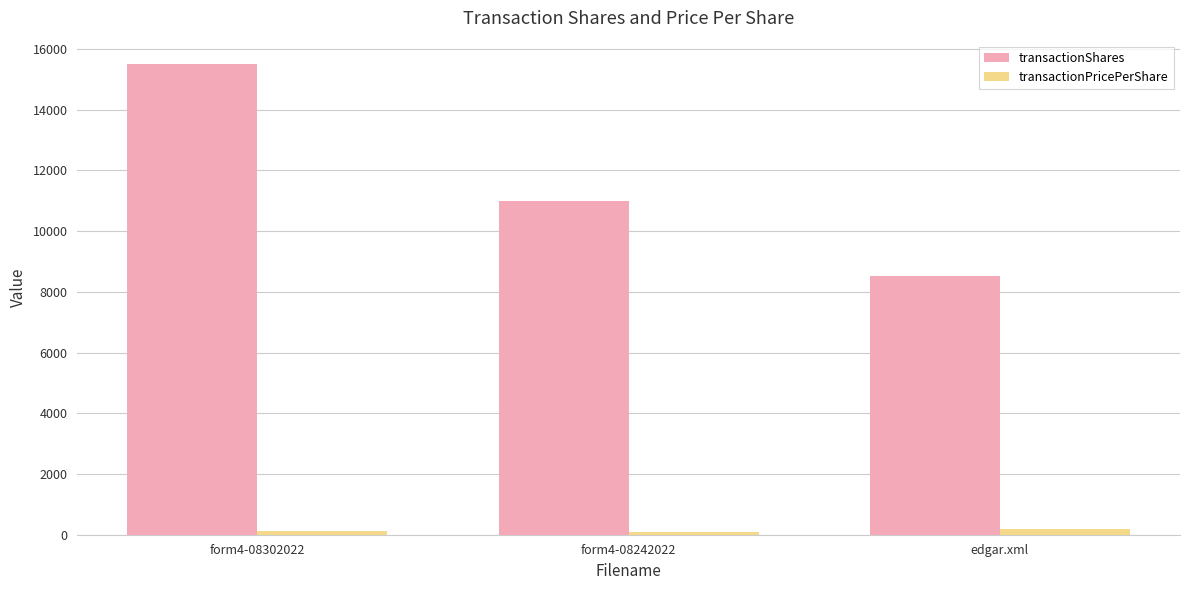

What is the sum of all transactionShares values?

35017.0